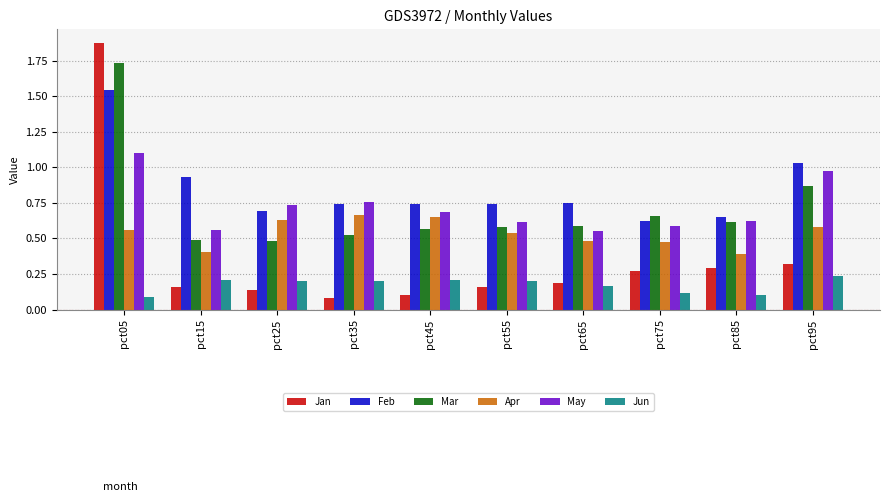

Is it true that Feb equals 0.7 at pct85?

True